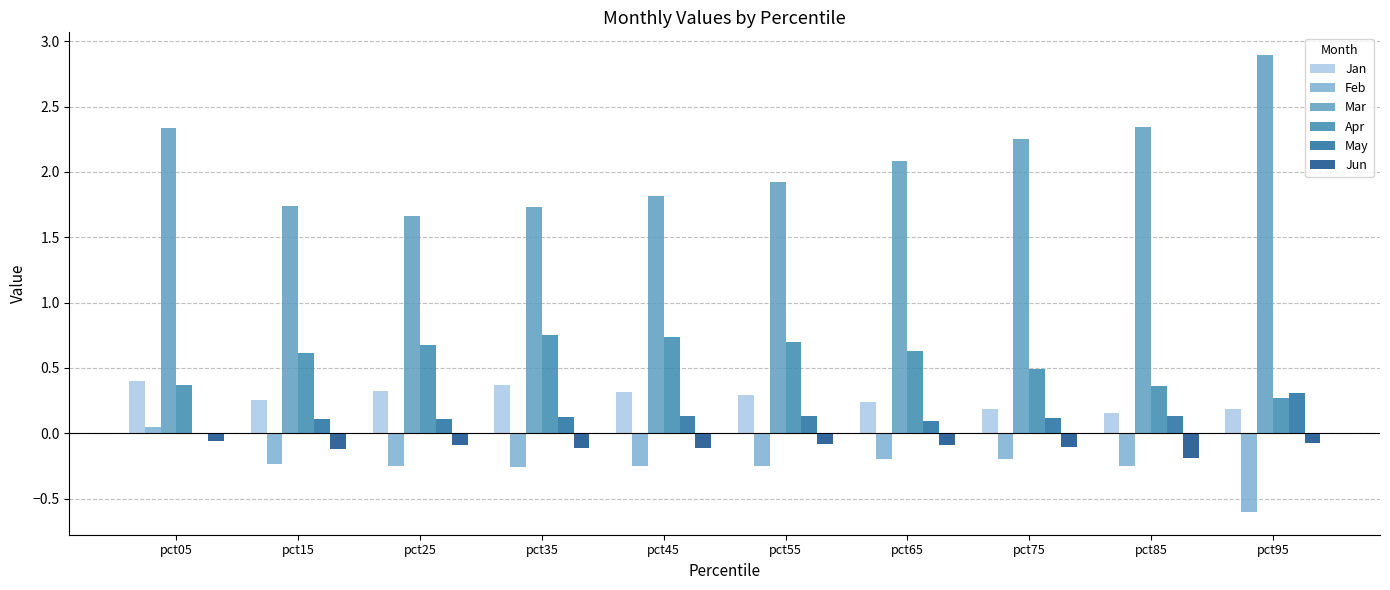

Which series has the largest total across all categories?

Mar